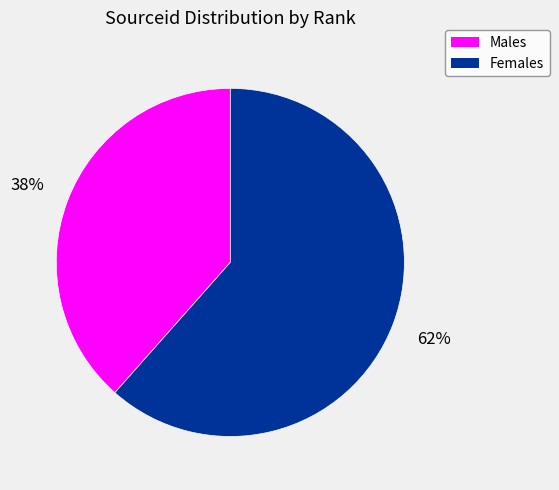

Which slice is the smallest?

Males